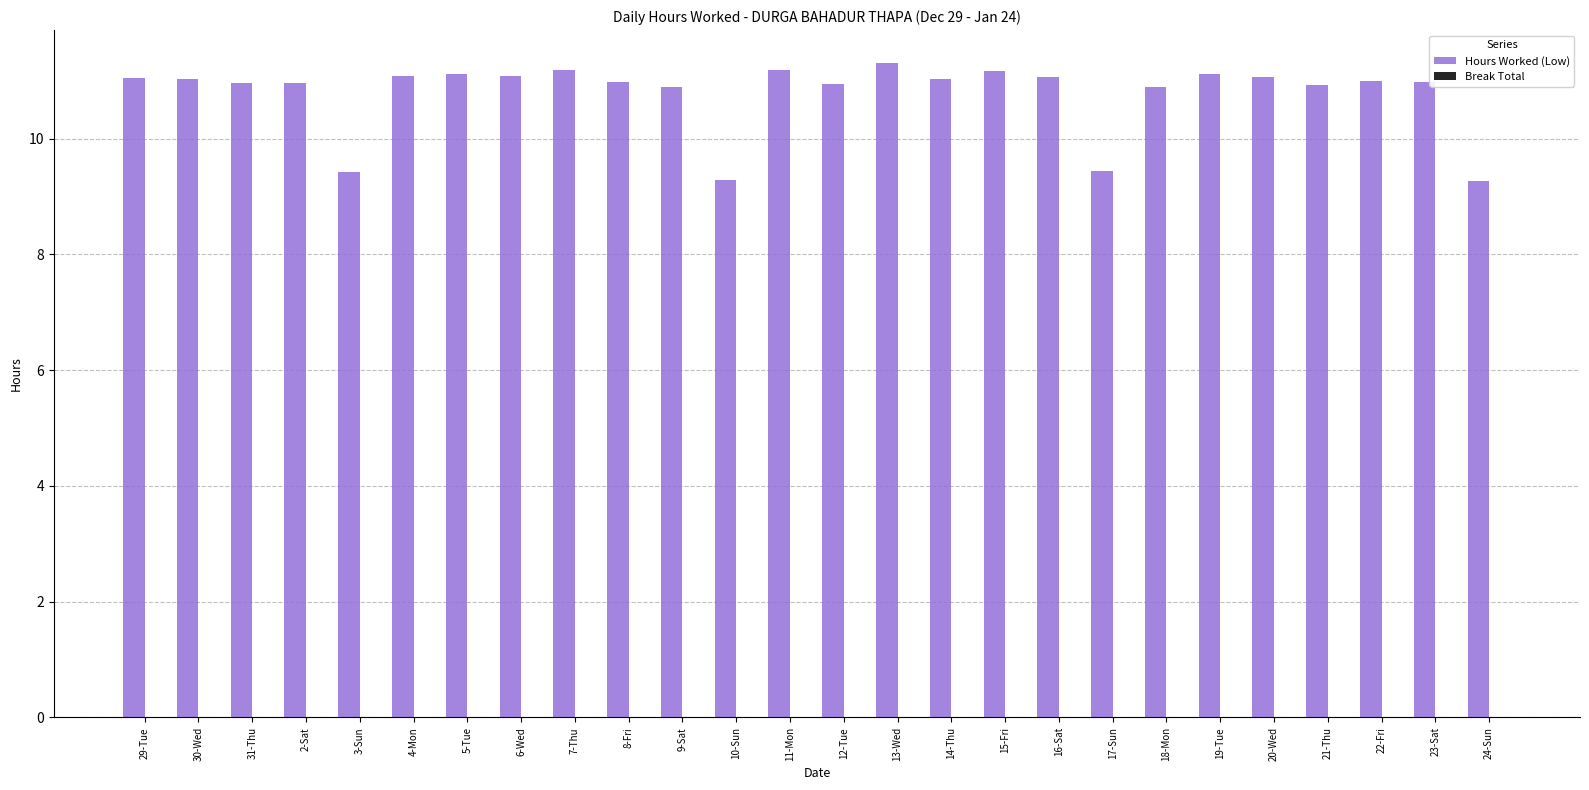

Read the value at 22-Fri.

11.0